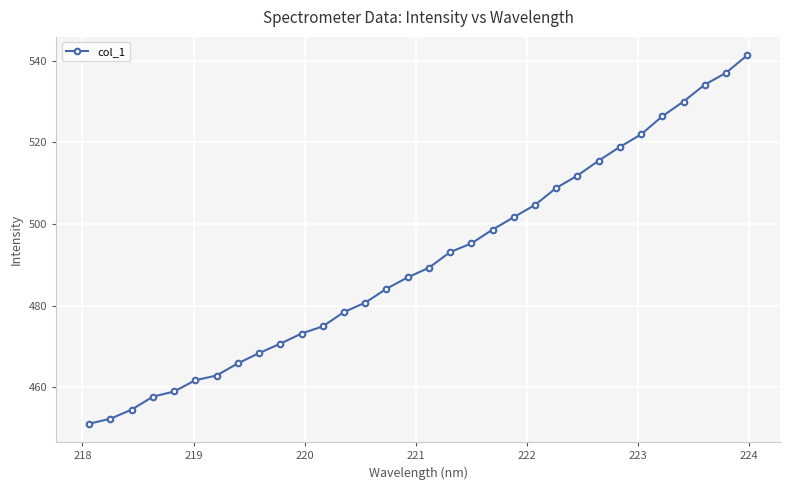

What is the difference between the second highest and minimum values?

86.0